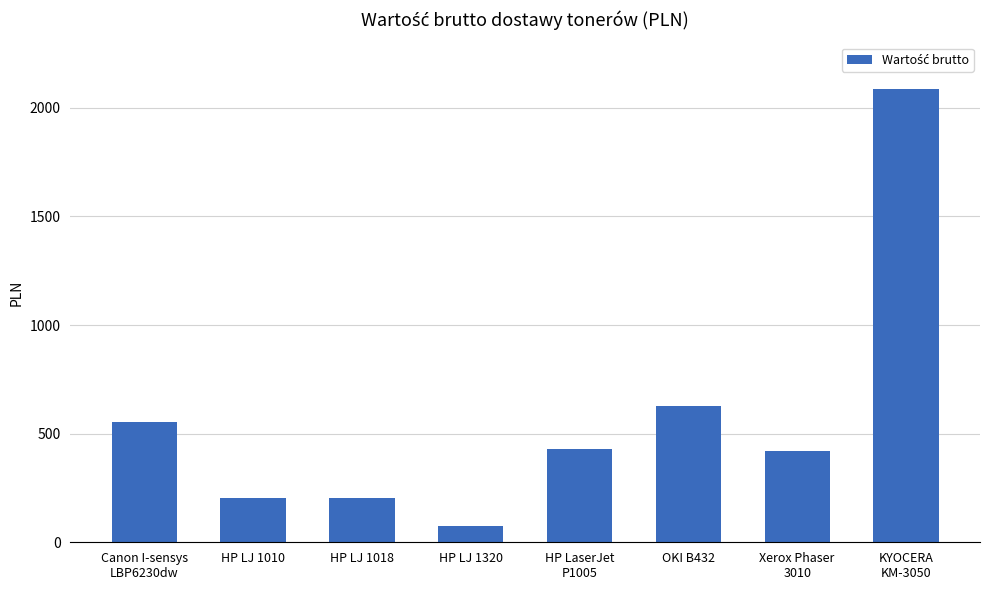

What is the value of the 8th bar from the left?

2088.5